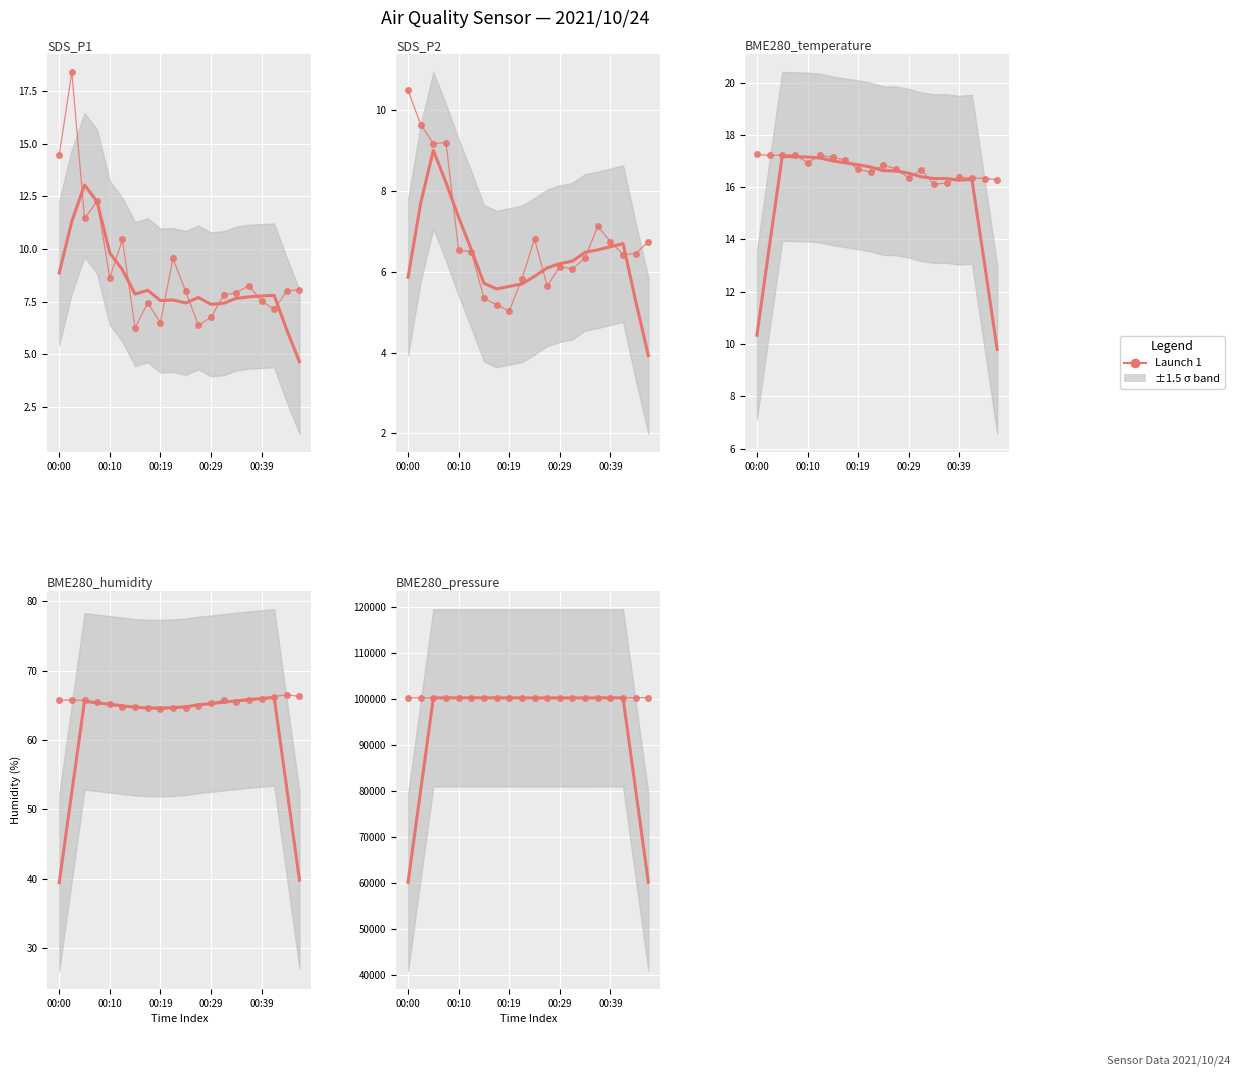

What is the value of the 3rd point from the left?

100218.6